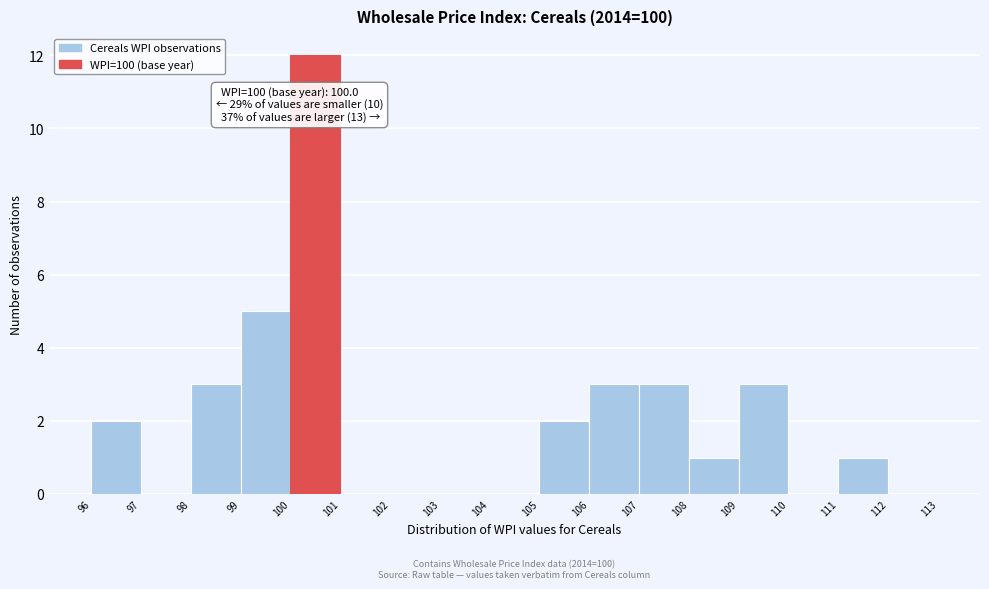

Which range on the x-axis has the tallest bar?

100 to 101